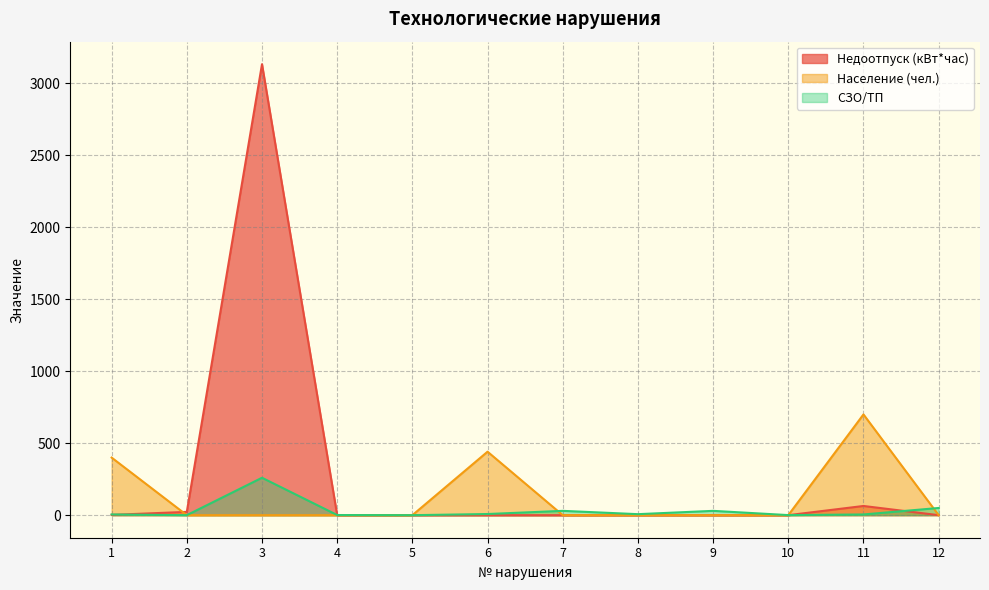

What are all the series names shown in the legend?

Недоотпуск (кВт*час), Население (чел.), СЗО/ТП